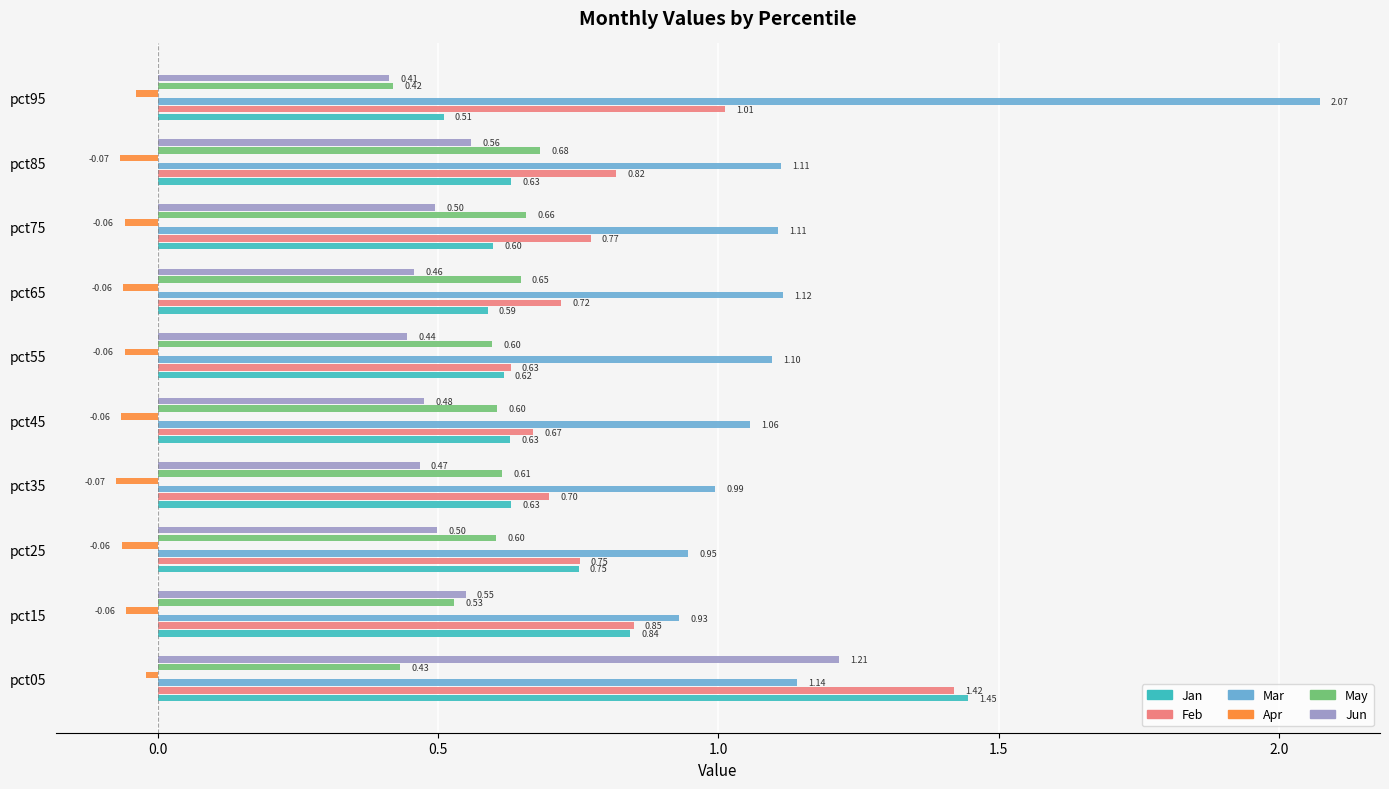

Which series has the widest spread of values?

Mar